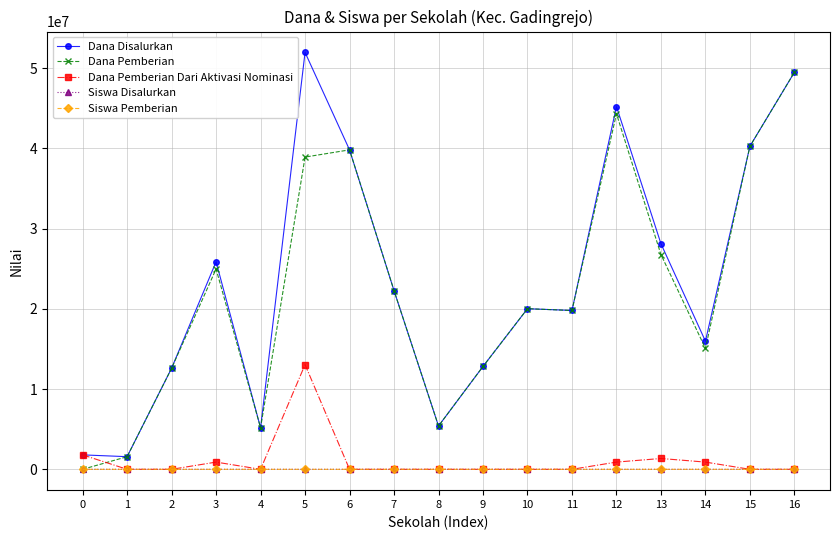

What is the value of the Dana Disalurkan point at the 5th from the left?

5175000